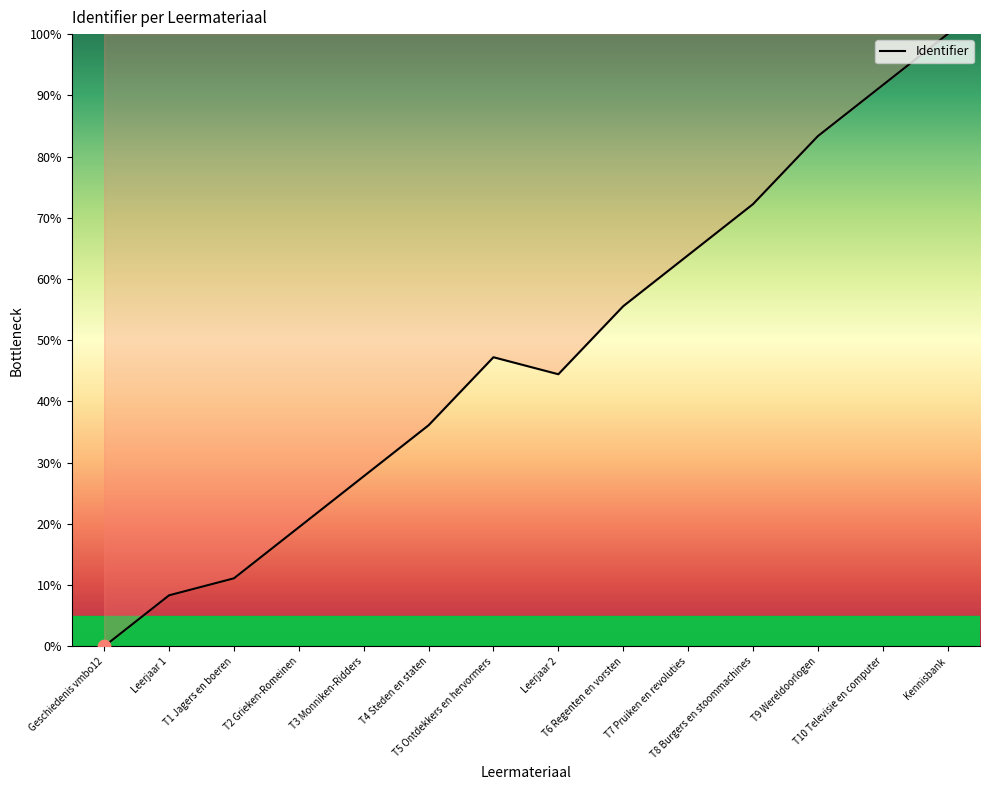

What is the change in value from Geschiedenis vmbo12 to T8 Burgers en stoommachines?

+72.2